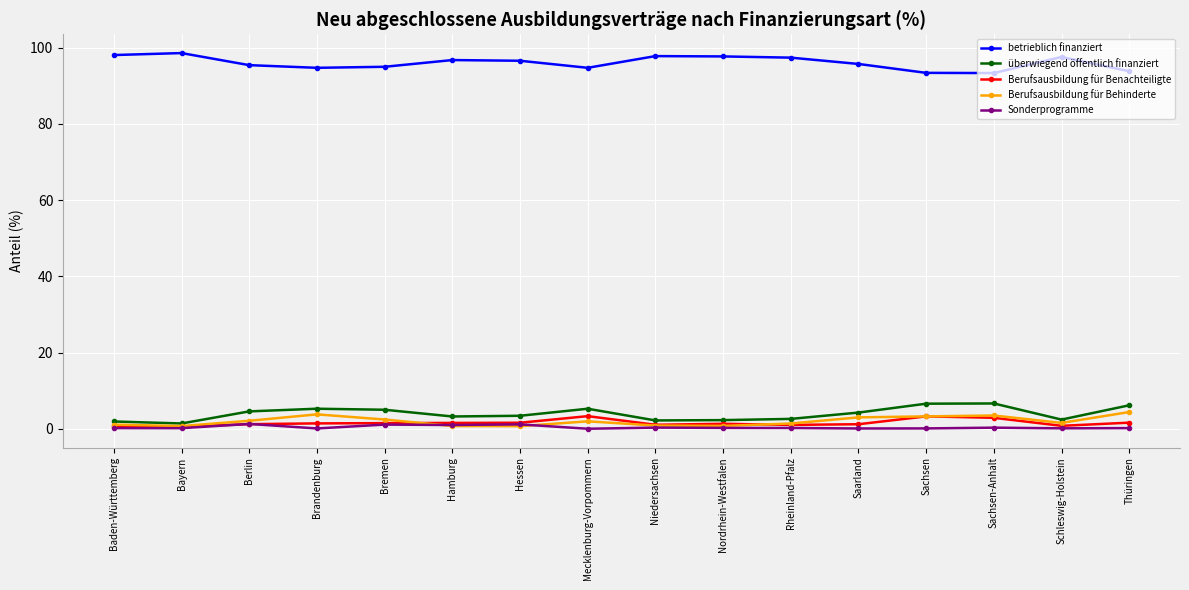

True or false: betrieblich finanziert and Berufsausbildung für Behinderte intersect in this chart.

False